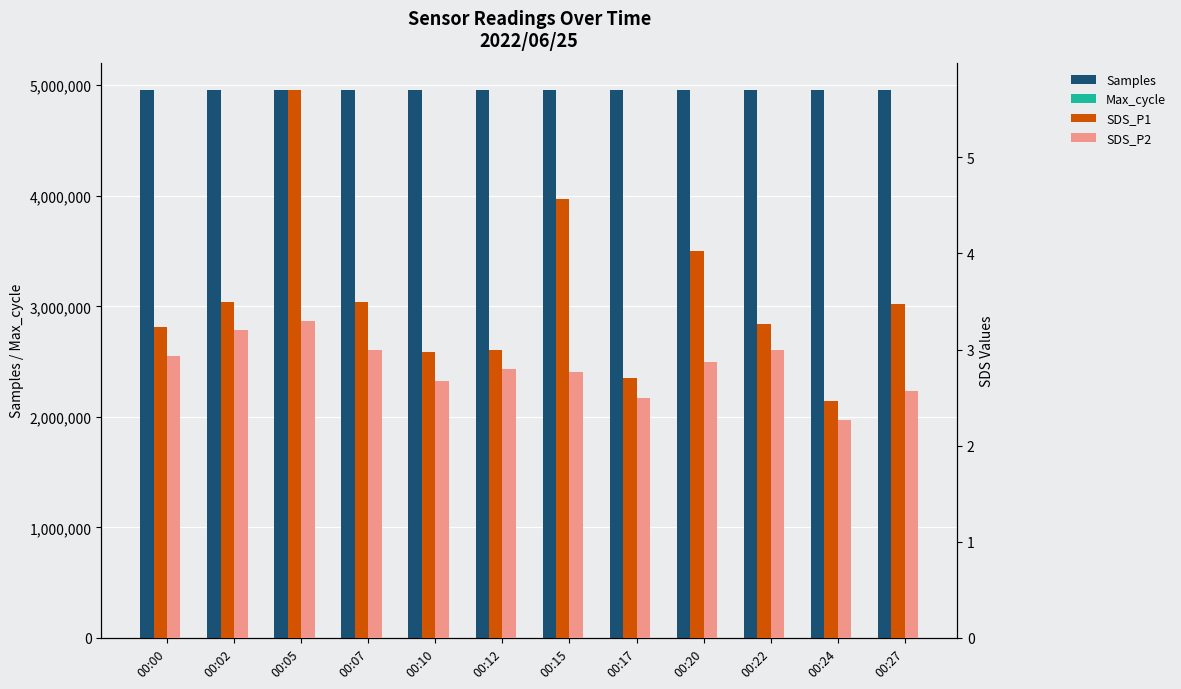

Which series has the largest total across all categories?

Samples